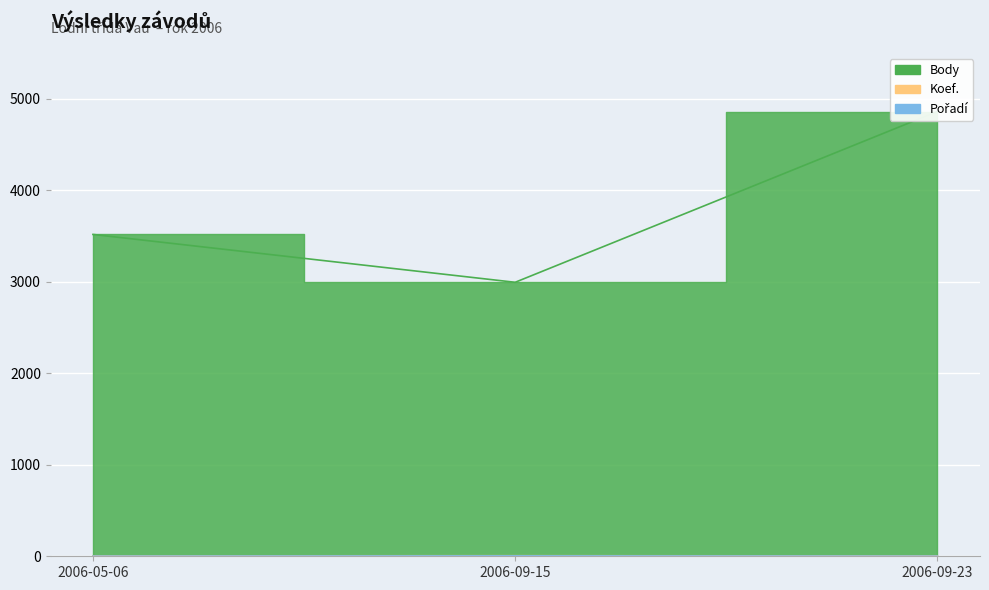

Between 2006-05-06 and 2006-09-23, which is larger?

2006-09-23